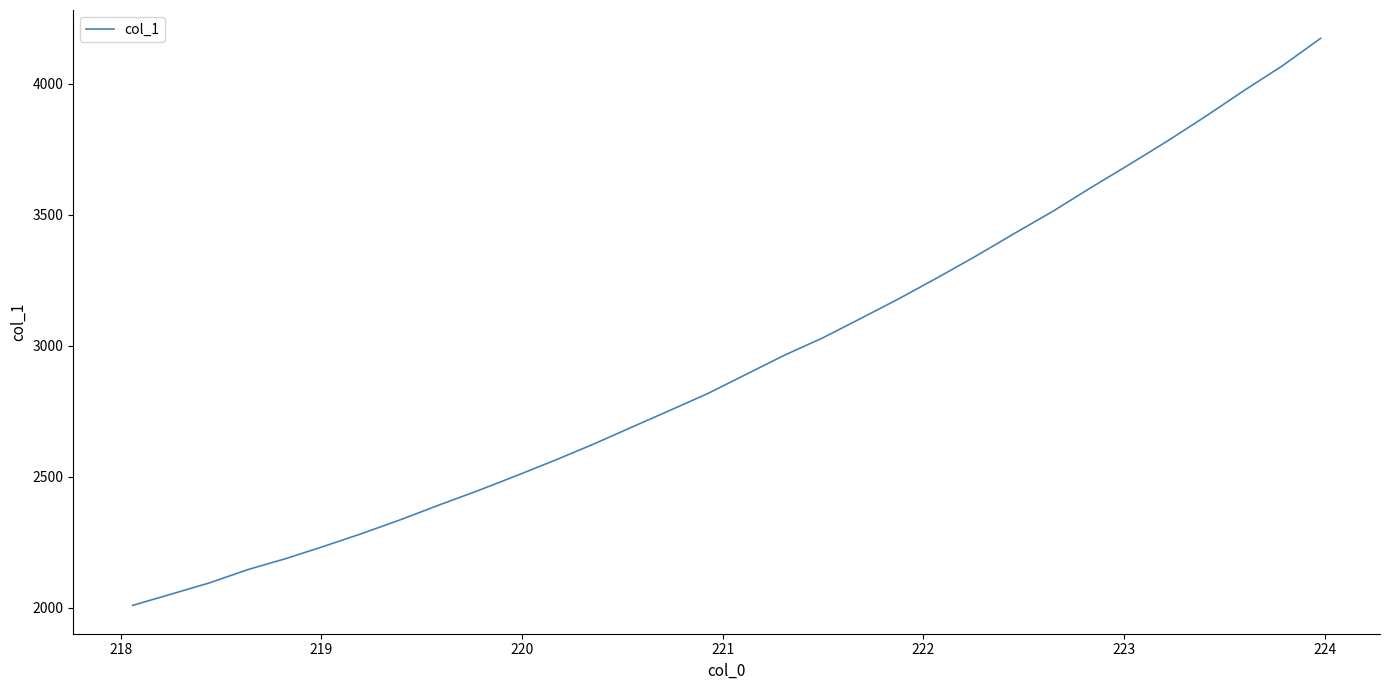

What is the smallest value displayed?

2008.8